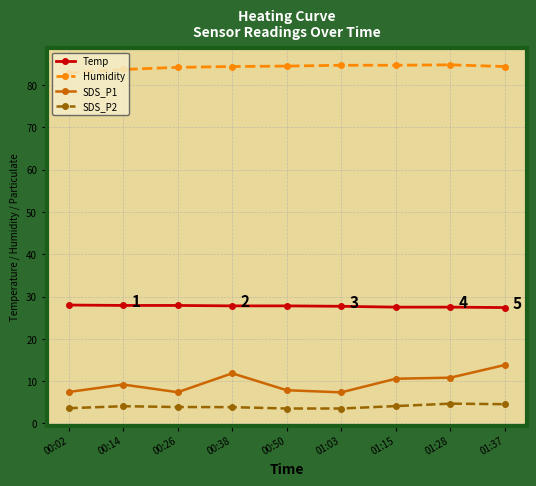

What is the total value across all series at 00:38?

127.9